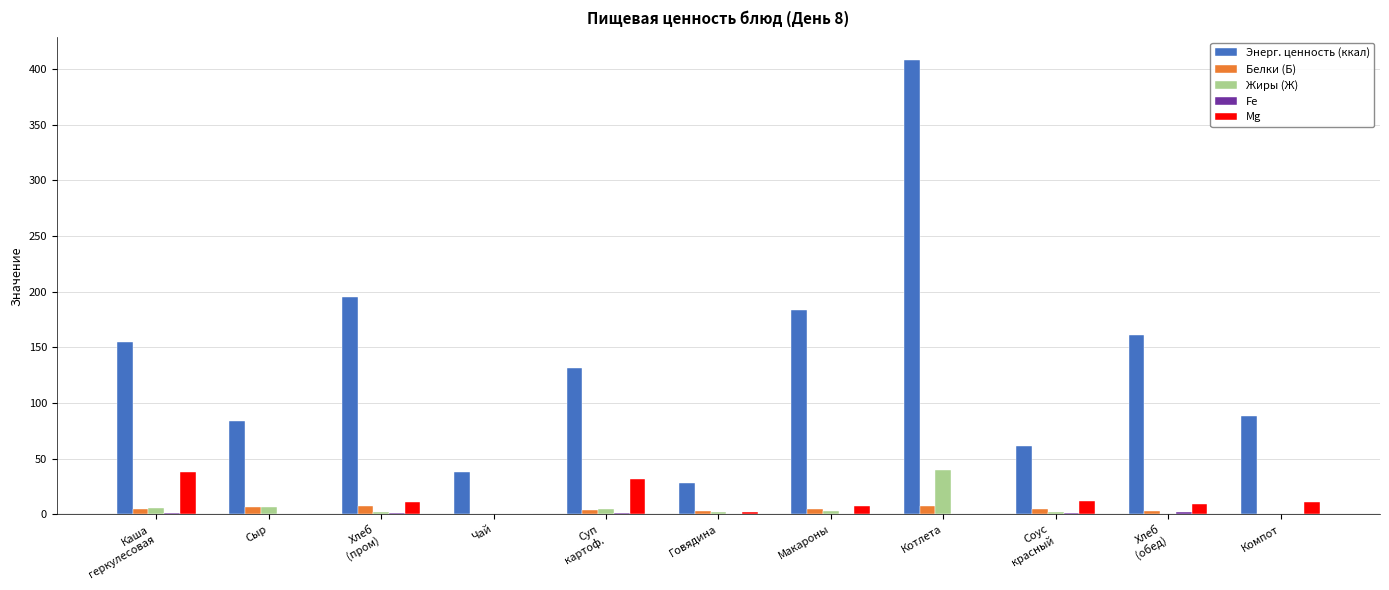

At which category is the sum across all series the highest?

Котлета